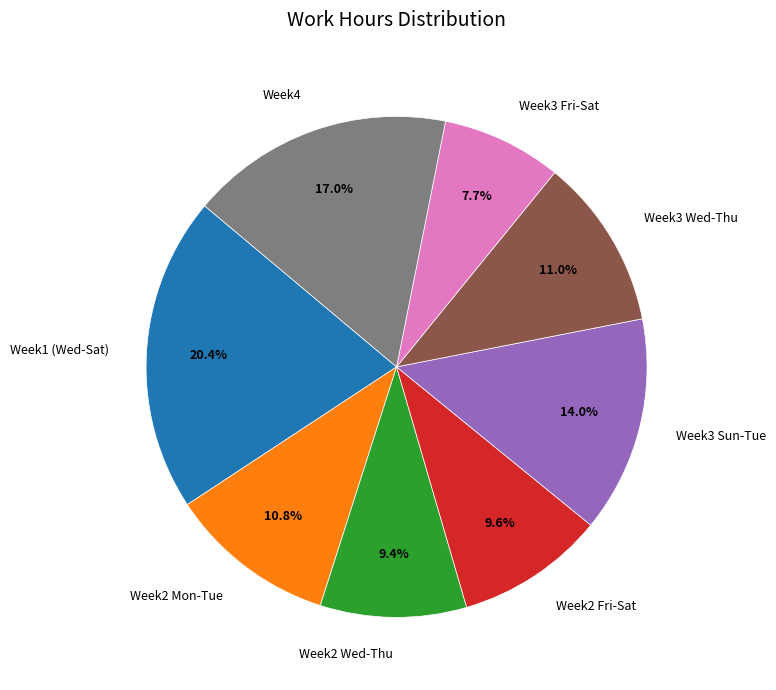

What is the smallest slice in the pie chart?

Week3 Fri-Sat